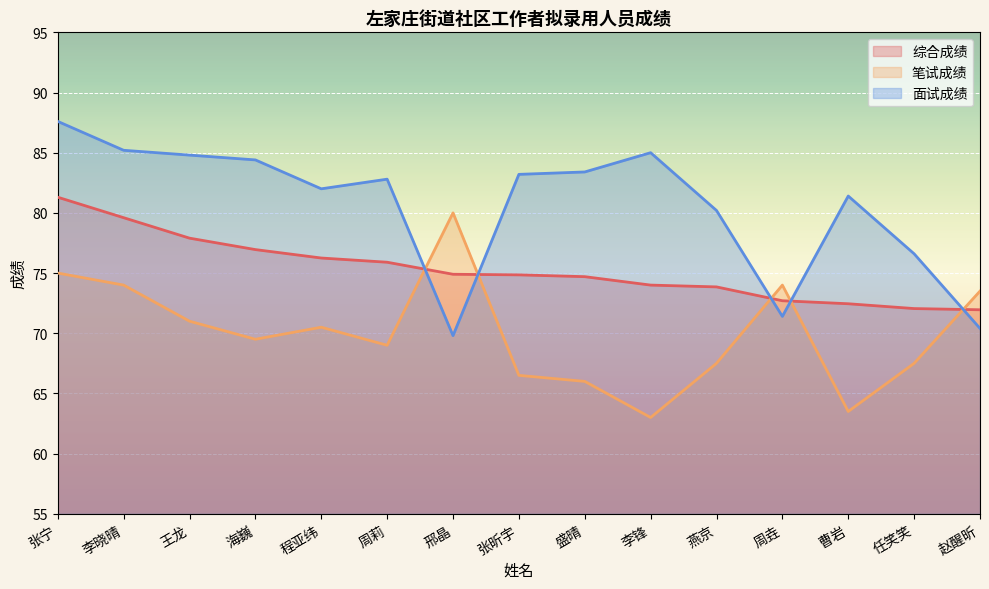

What is the average value of the 笔试成绩 series?

70.0